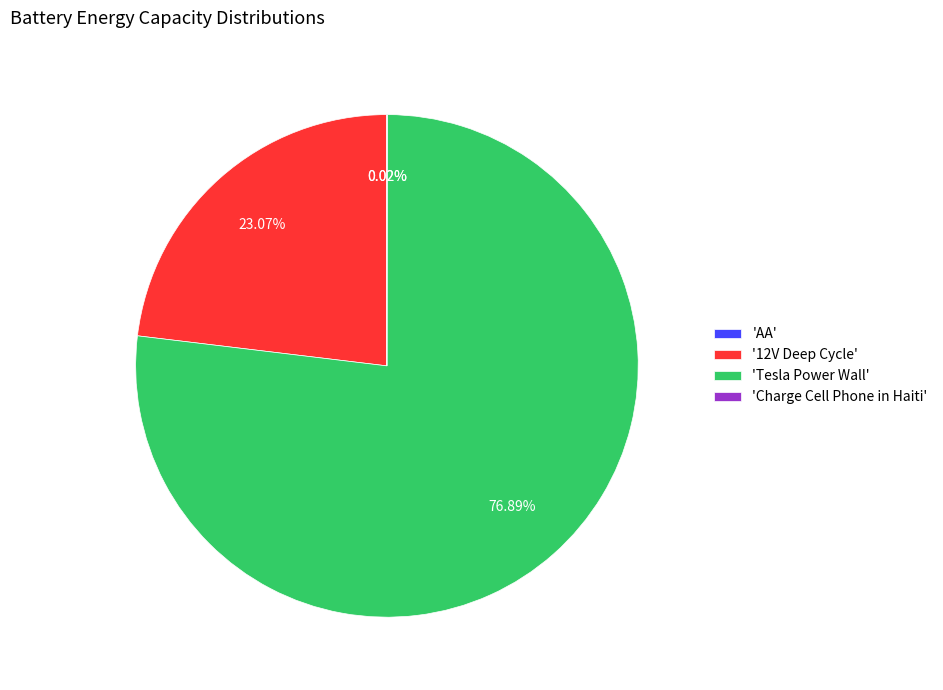

Combined, do '12V Deep Cycle' and 'Tesla Power Wall' account for over 50%?

Yes